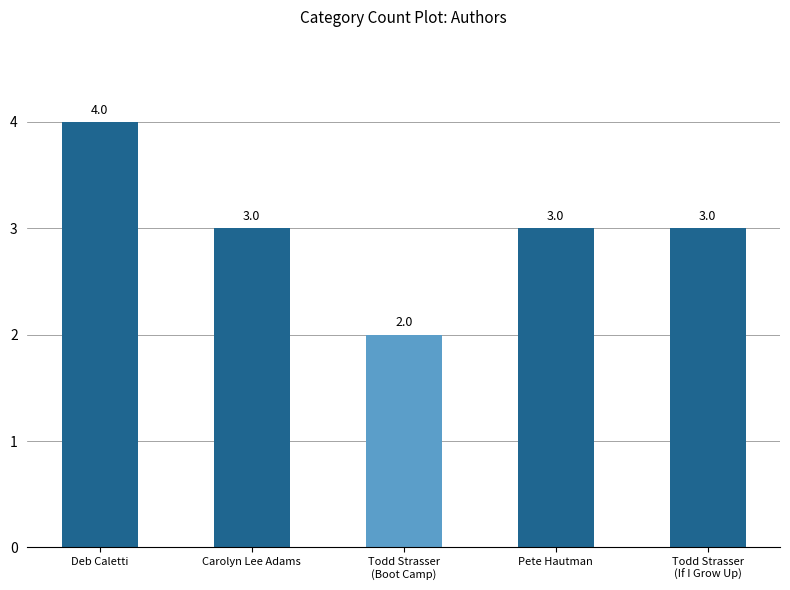

What value does the data have at Todd Strasser
(Boot Camp)?

2